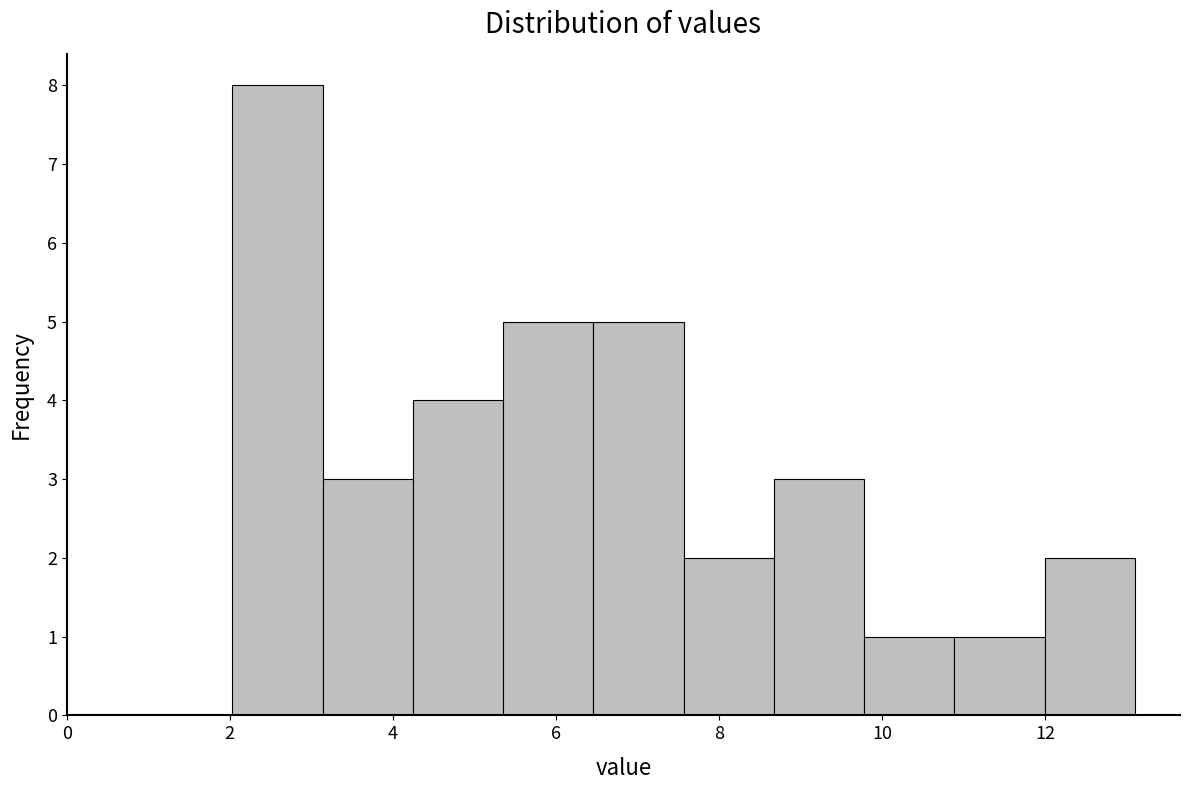

Reading left to right, list every bar in this chart as the range it spans on the x-axis followed by its height. Neither the bar edges nor the heights are printed on the chart, so give them approximately, as read against the axes.

2.0 to 3.2: 8
3.2 to 4.2: 3
4.2 to 5.4: 4
5.4 to 6.4: 5
6.4 to 7.6: 5
7.6 to 8.6: 2
8.6 to 9.8: 3
9.8 to 10.8: 1
10.8 to 12.0: 1
12.0 to 13.2: 2